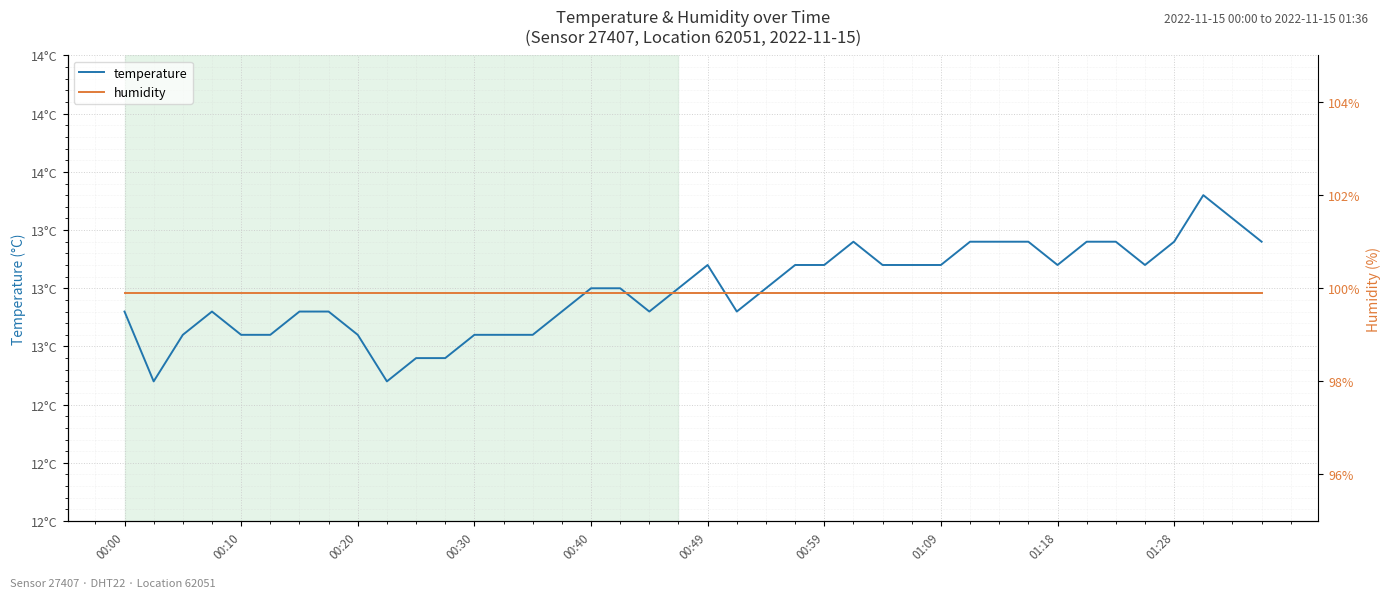

Which series changed the most between 00:20 and 01:28?

temperature